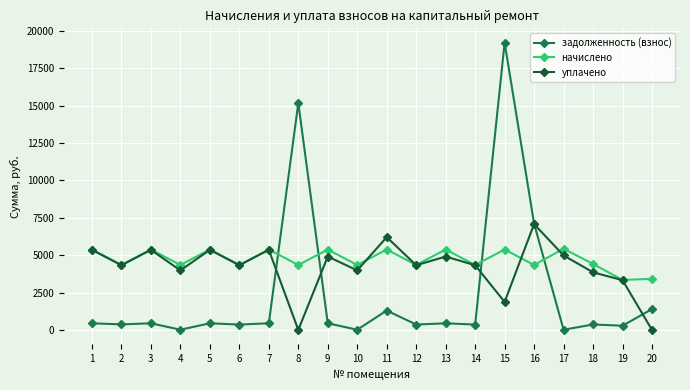

Is the value of задолженность (взнос) at 13 greater than the value of начислено at 13?

No